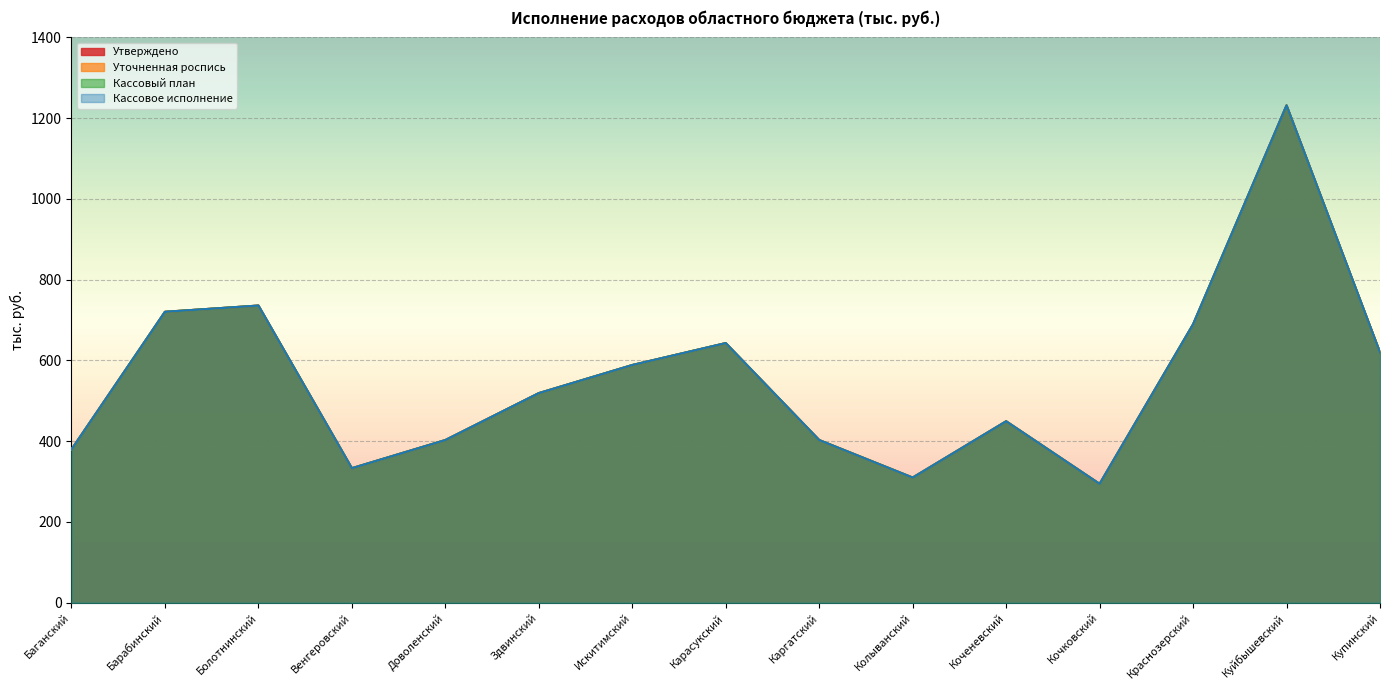

Where is Утверждено nearest to the value 763?

Болотнинский